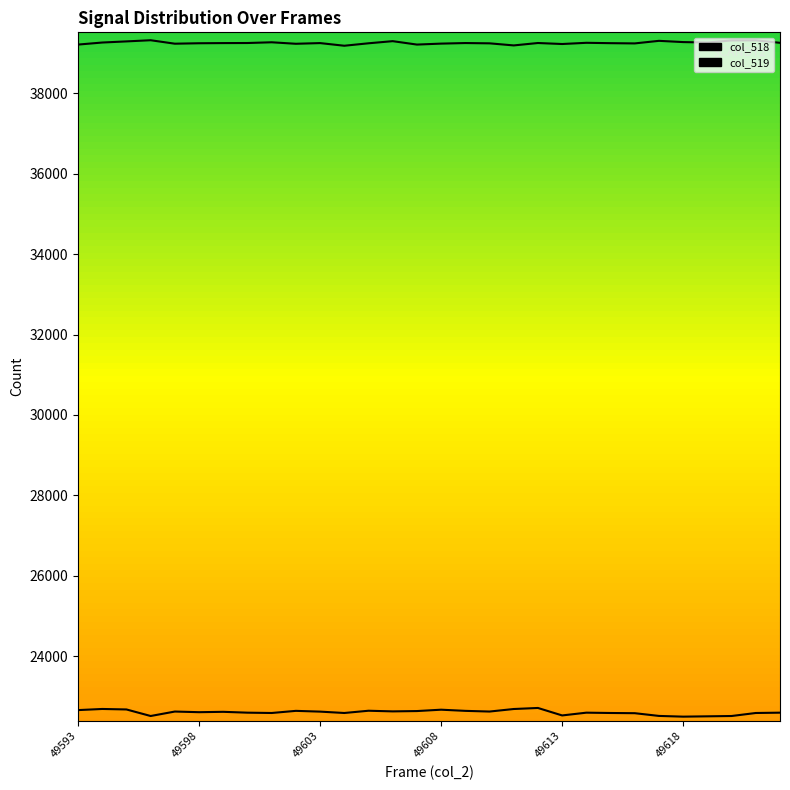

What is the sum of all col_519 values?

1177682